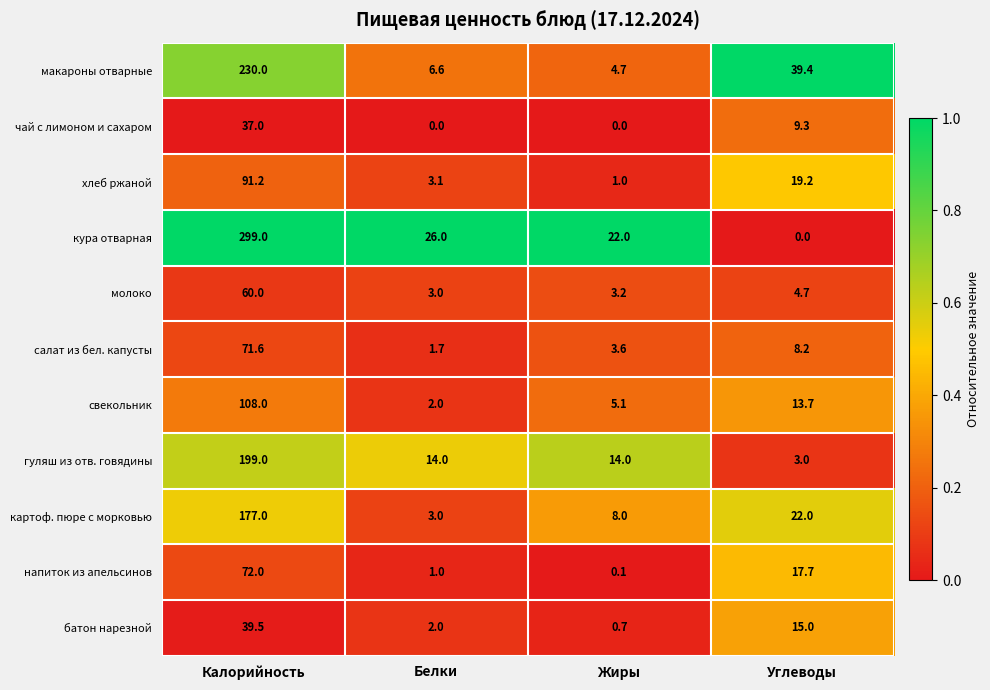

Which category has the highest value in the молоко series?

Калорийность